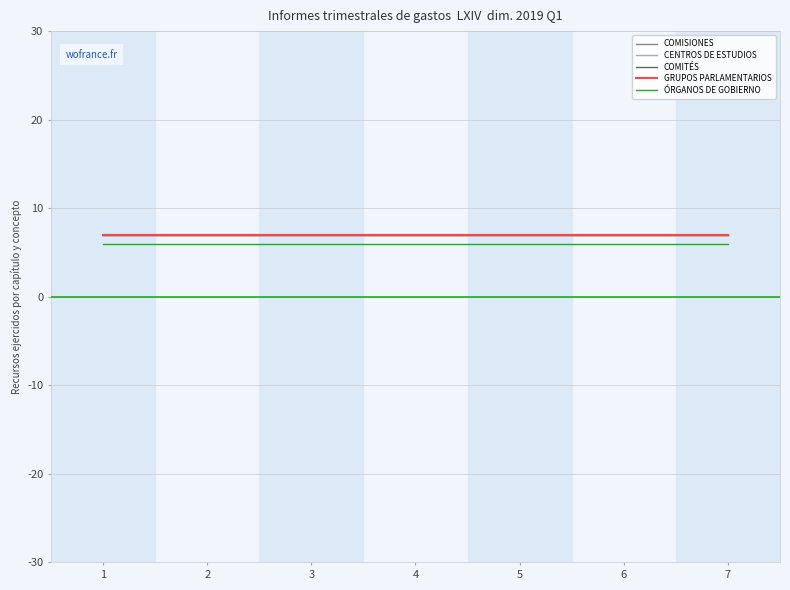

What is the spread (max minus min) of values at 3?

1